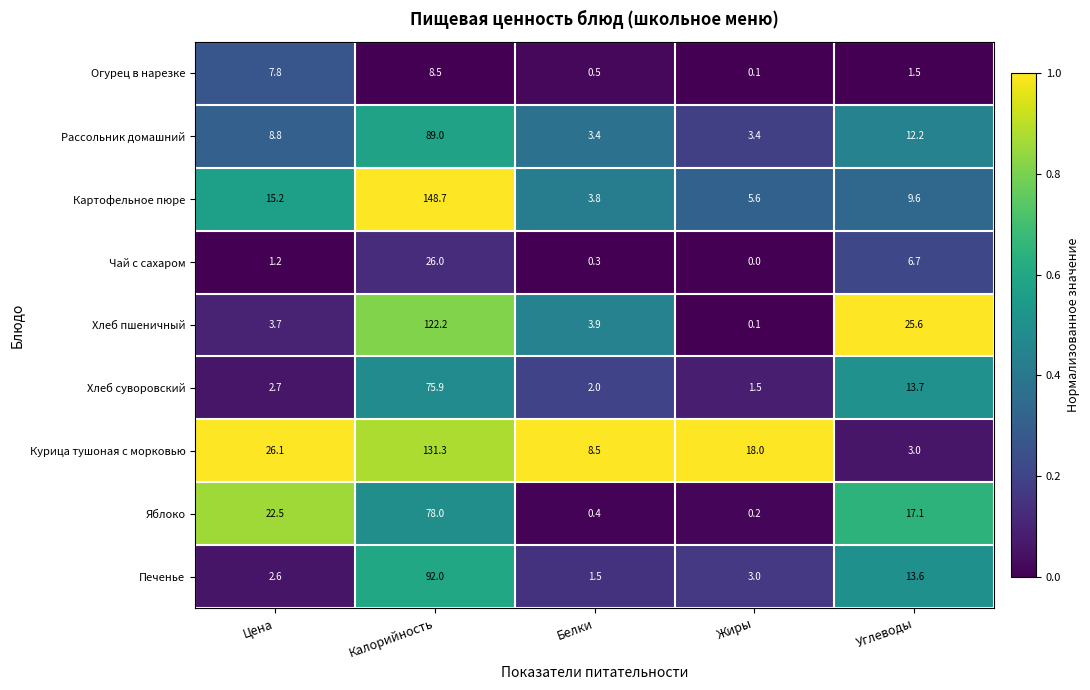

Is the value of Хлеб пшеничный at Жиры greater than the value of Печенье at Белки?

No